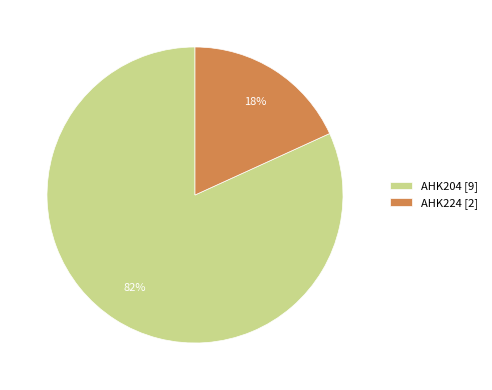

To the nearest percent, what is the difference between the AHK224 [2] and AHK204 [9] slice percentages?

64%